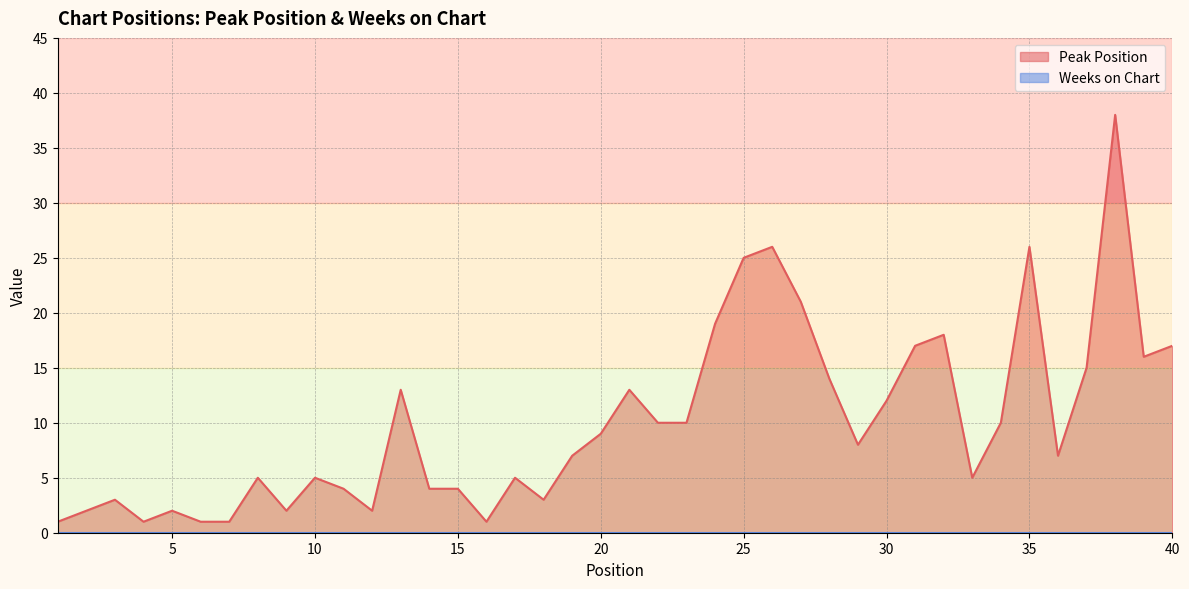

Does the chart have visible grid lines?

Yes